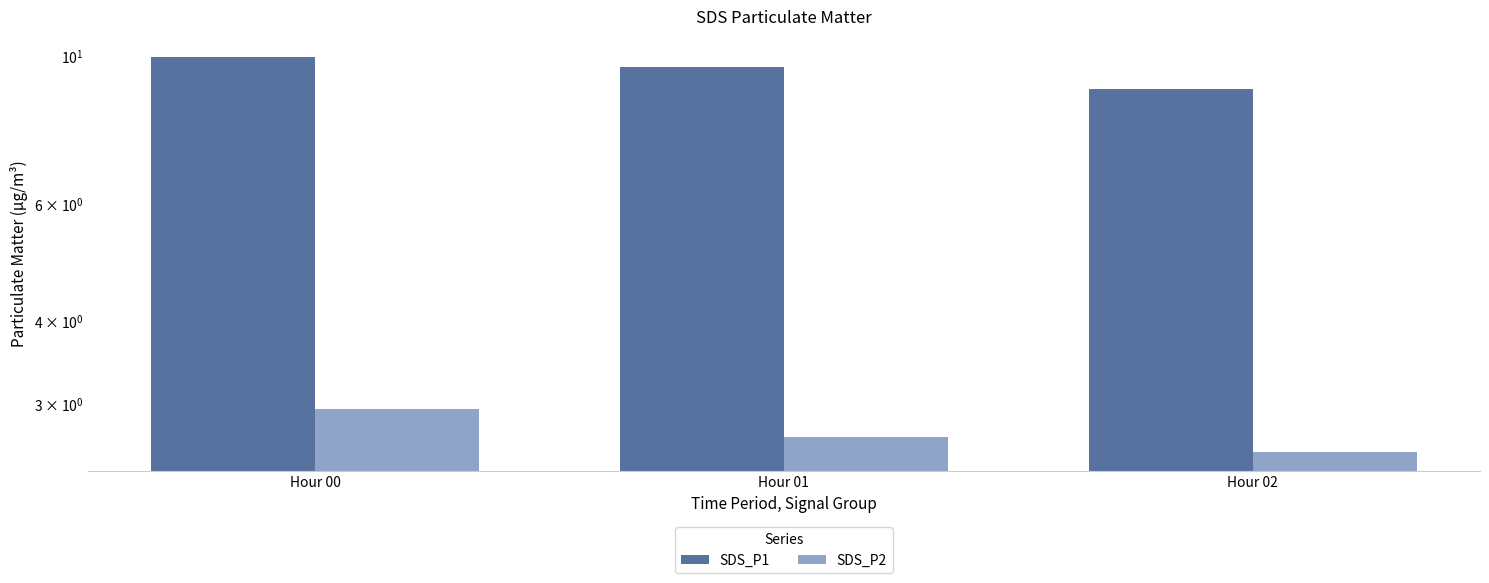

What are all the series names shown in the legend?

SDS_P1, SDS_P2